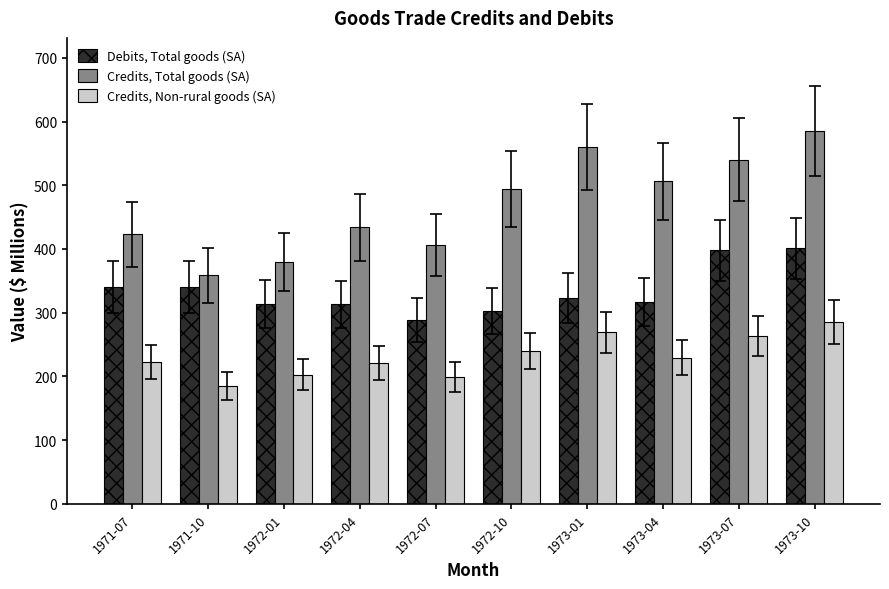

How many bars are there in total?

30